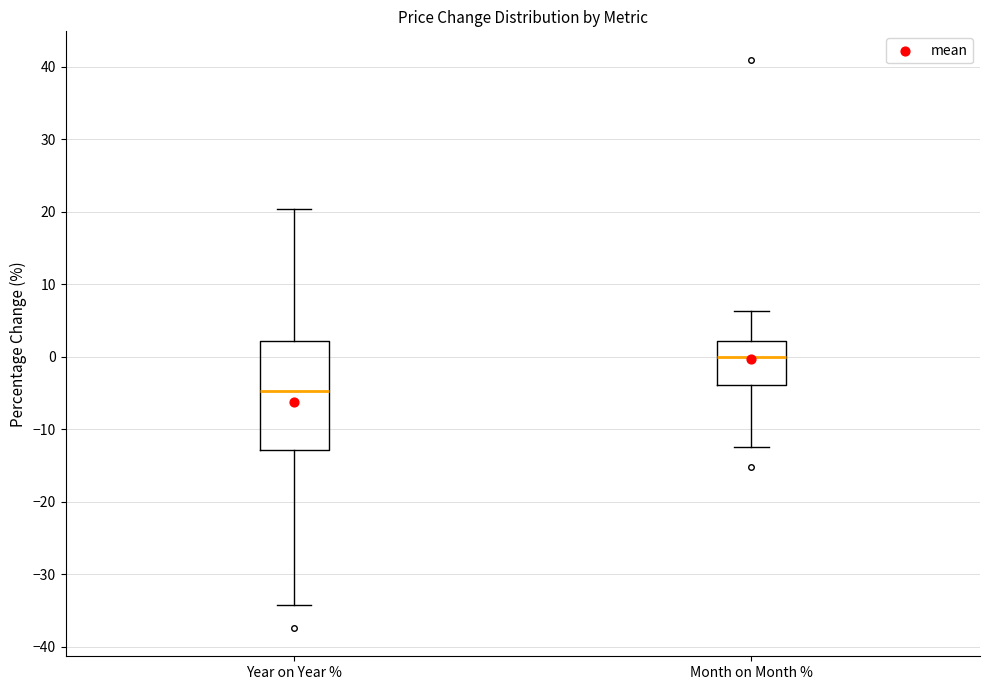

Reading left to right, read every box against the y-axis: the position of its median line, the range the box covers, and the ends of its whiskers. The values are not printed on the chart, so give them approximately, as read against the axis.

Year on Year %: median -5, box -13 to 2, whiskers -34 to 20
Month on Month %: median 0, box -4 to 2, whiskers -12 to 6